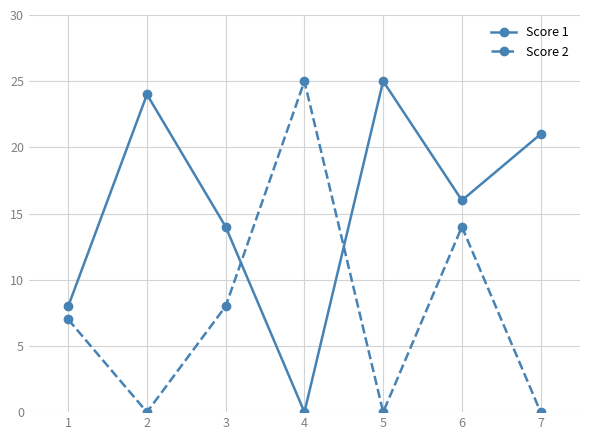

Reading left to right, transcribe all the data shown in this chart.

Score 1: 1=8	2=24	3=14	4=0	5=25	6=16	7=21
Score 2: 1=7	2=0	3=8	4=25	5=0	6=14	7=0